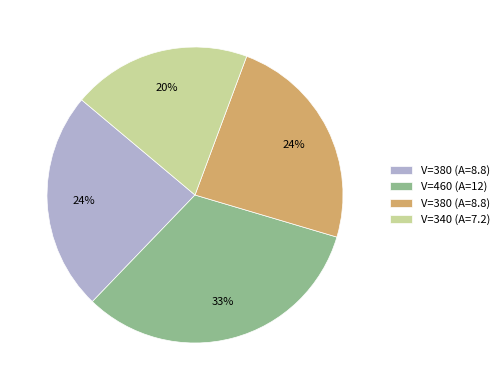

Is there any slice that represents more than half of the pie?

No